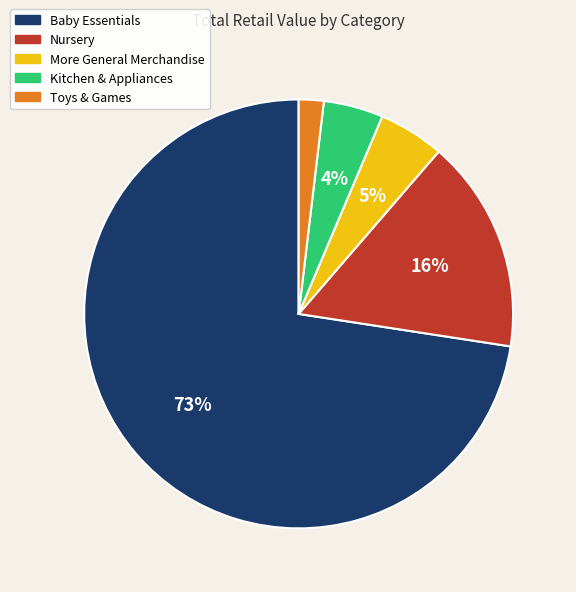

To the nearest percent, what portion does Toys & Games represent?

2%